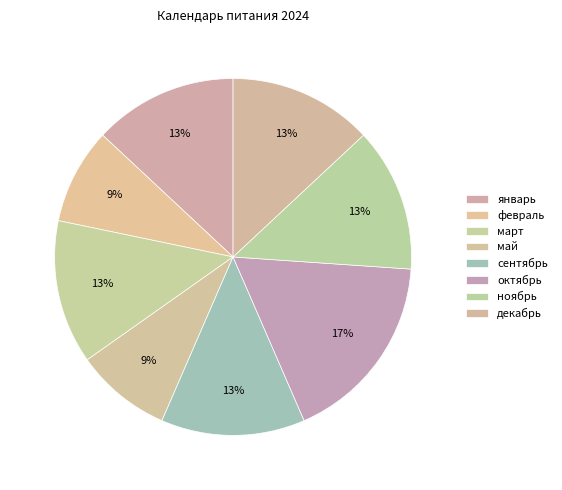

Count the number of slices in the pie.

8